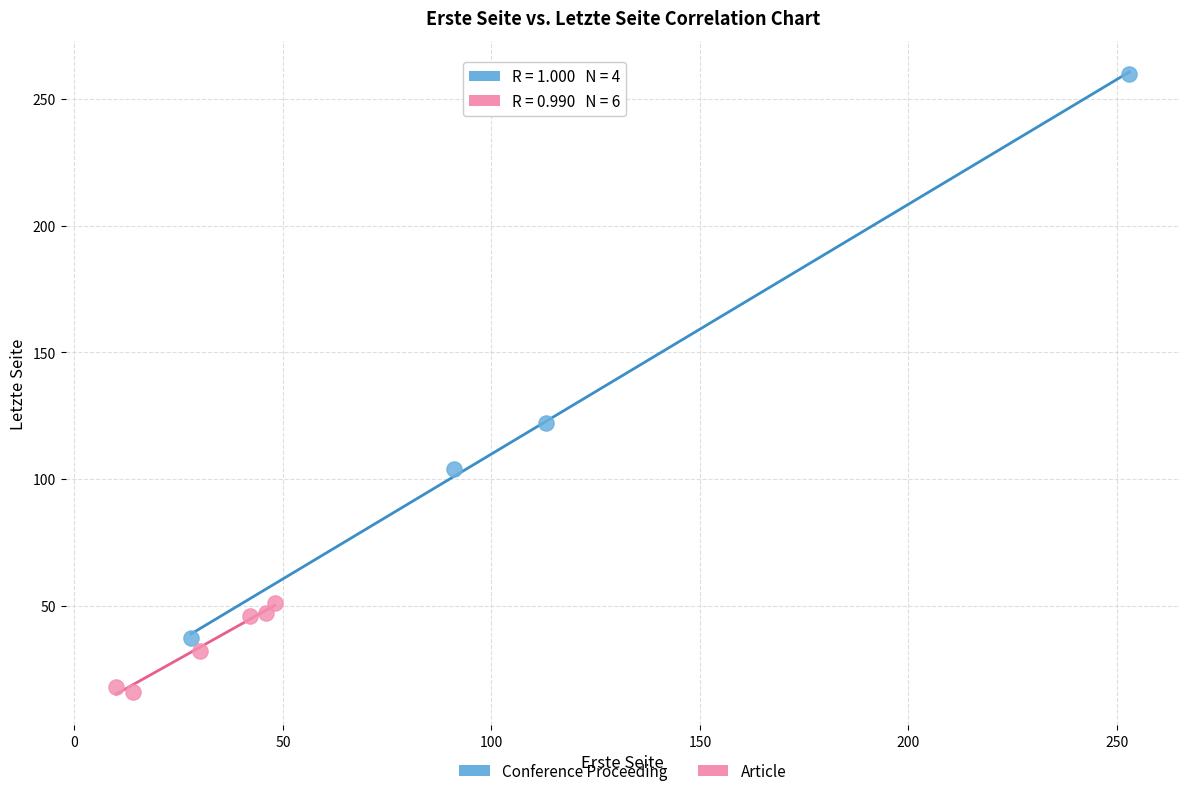

Which series contains the lowest Y value?

Article